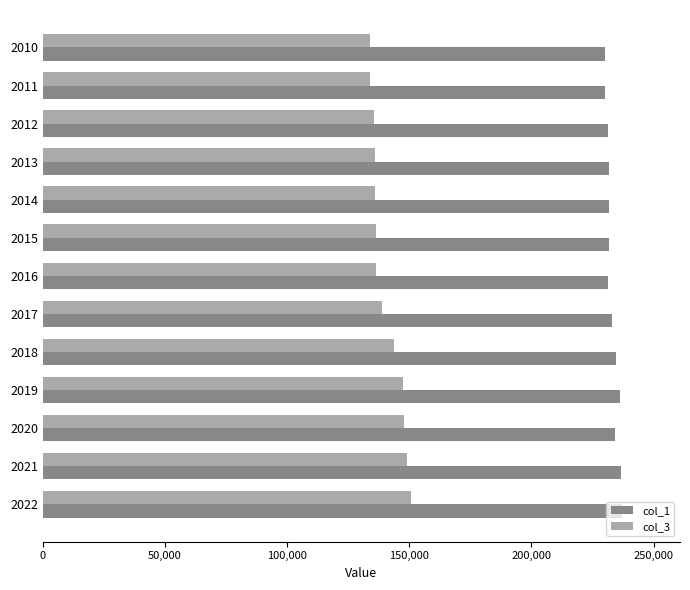

Rank the series by their average value, from highest to lowest.

col_1, col_3